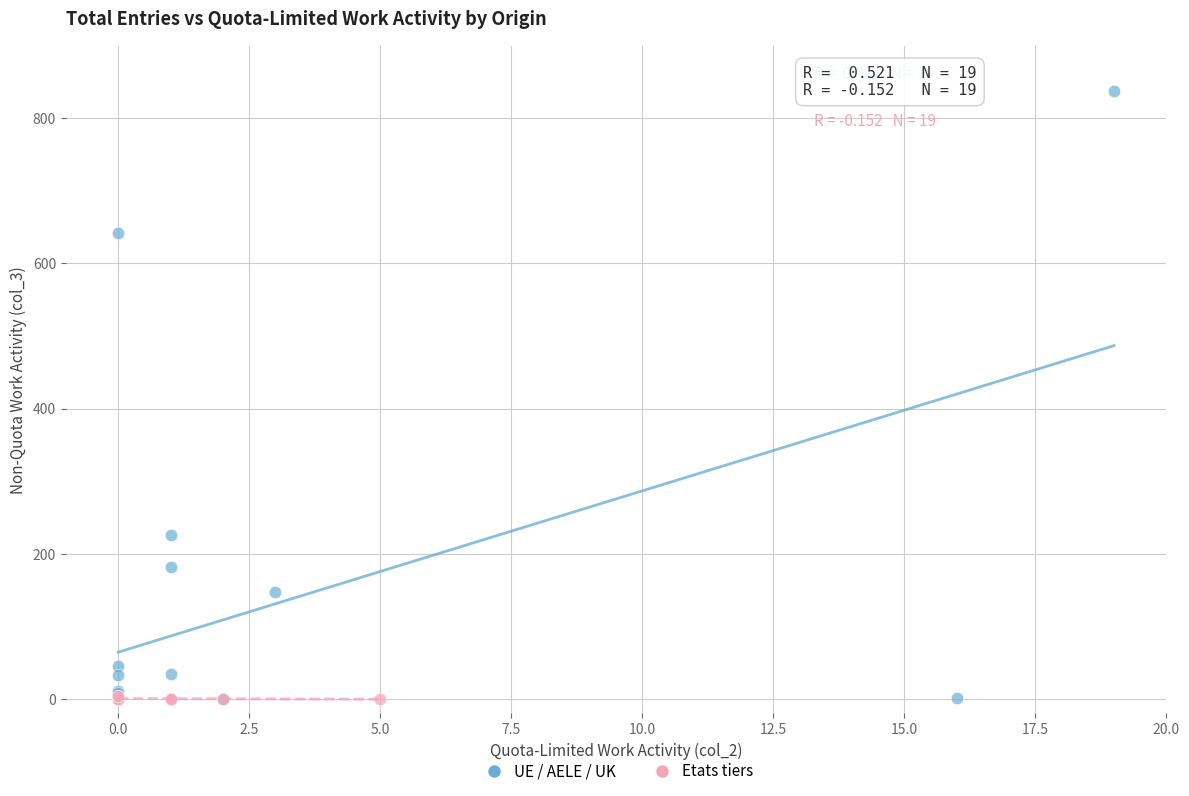

Which series has the widest spread of Y values?

UE / AELE / UK